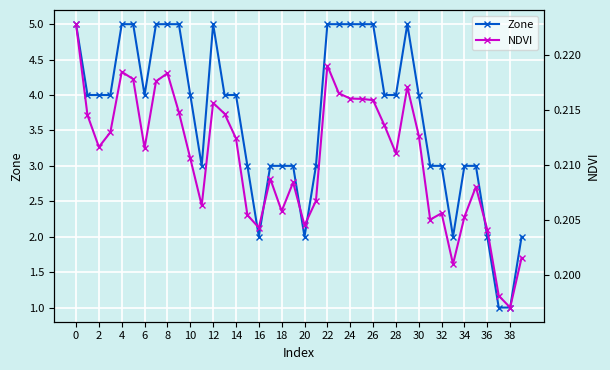

Rank the series by their average value, from lowest to highest.

NDVI, Zone